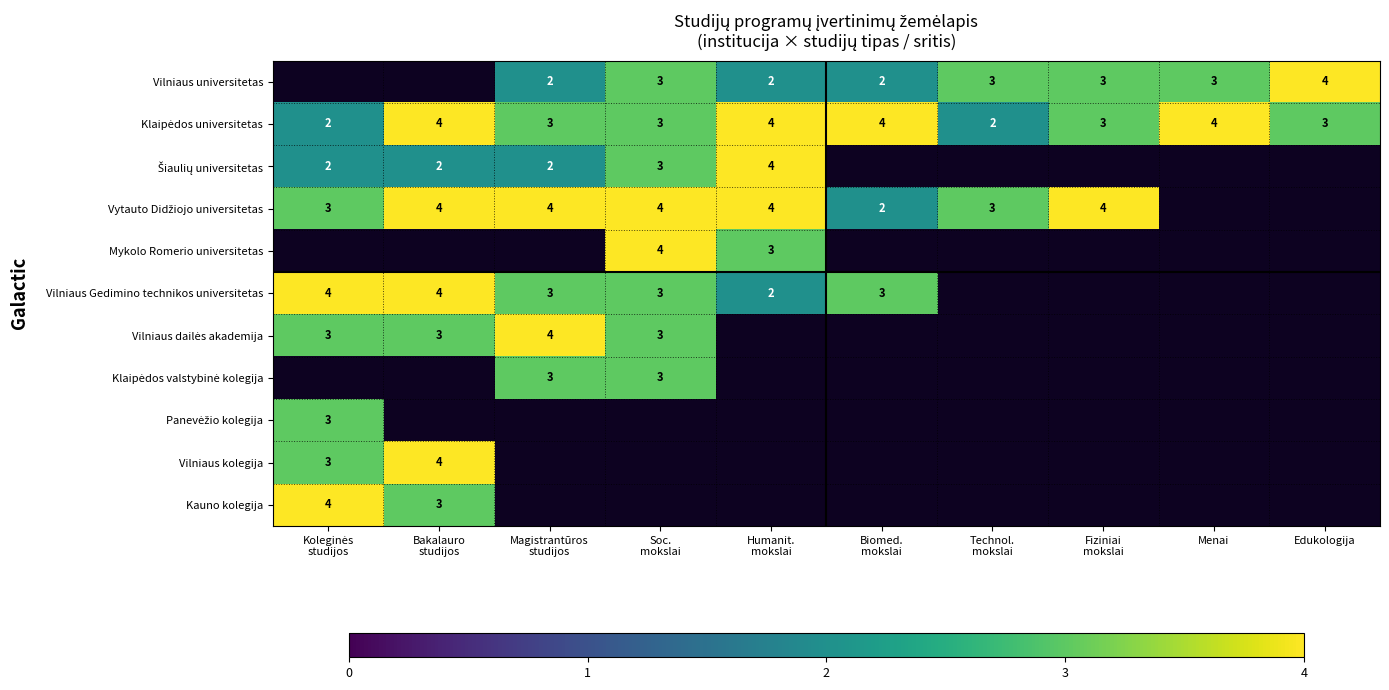

Is it true that Vilniaus universitetas equals 2 at Menai?

False